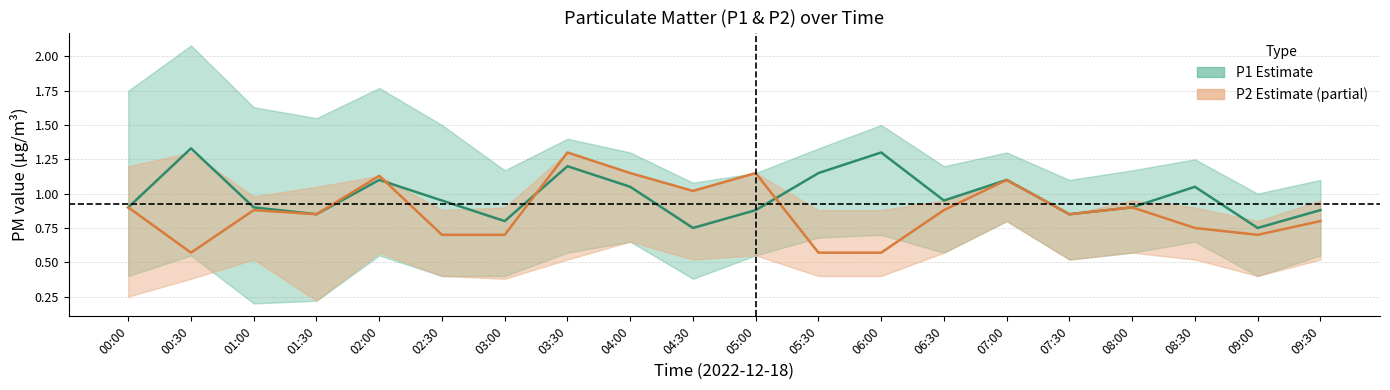

At which label is P1 closest to 1?

02:30